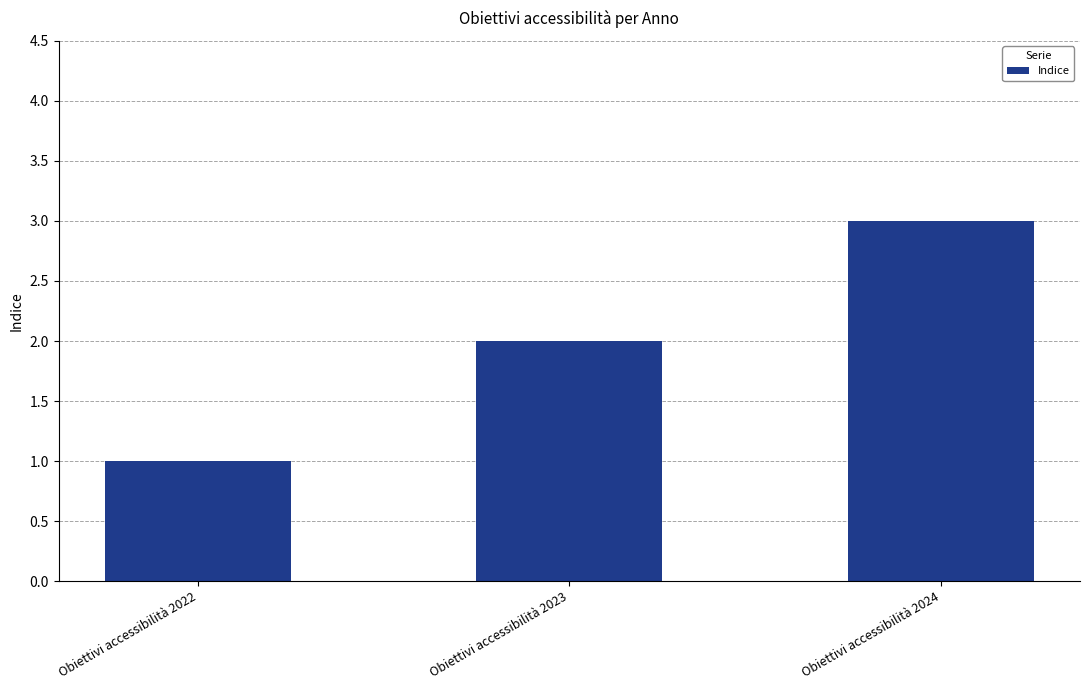

Rank the categories by value from highest to lowest.

Obiettivi accessibilità 2024, Obiettivi accessibilità 2023, Obiettivi accessibilità 2022